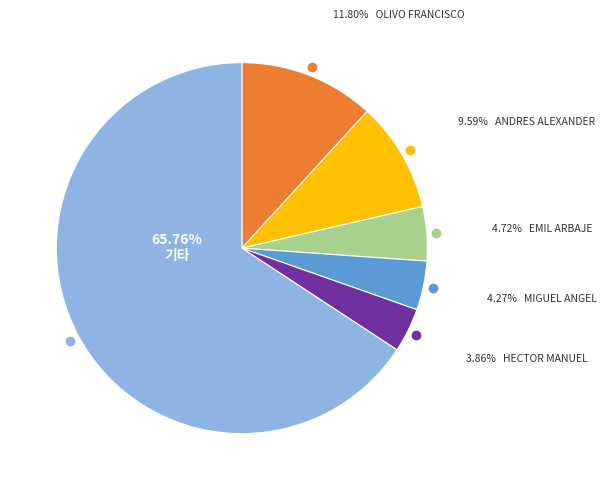

Is there a majority slice in this chart?

Yes